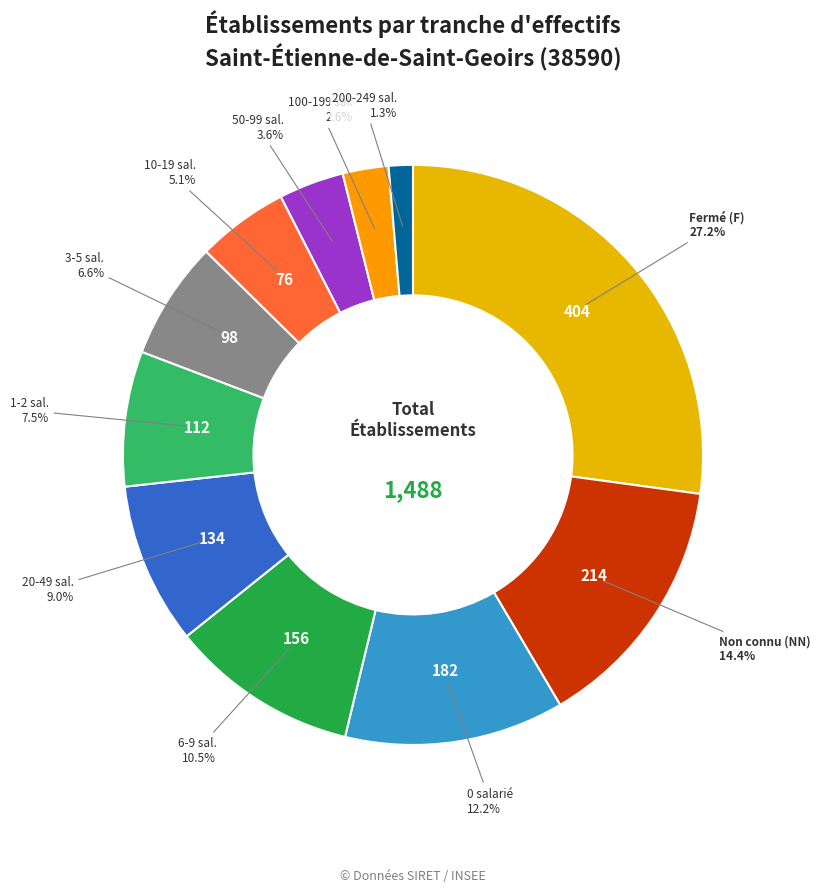

Which category has the biggest portion of the pie?

F